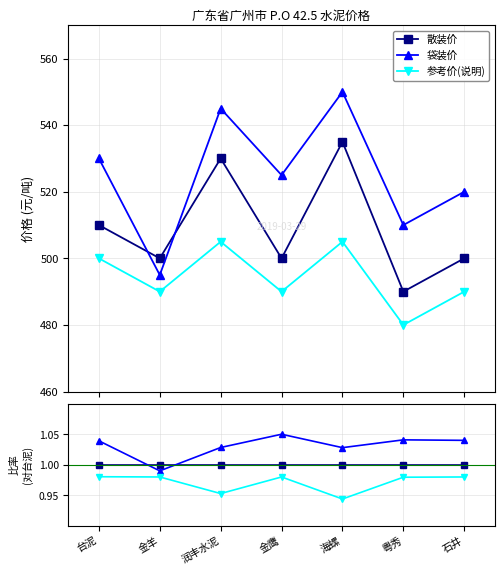

The value of 参考价(说明) at 海螺 is 1.5. True or false?

False